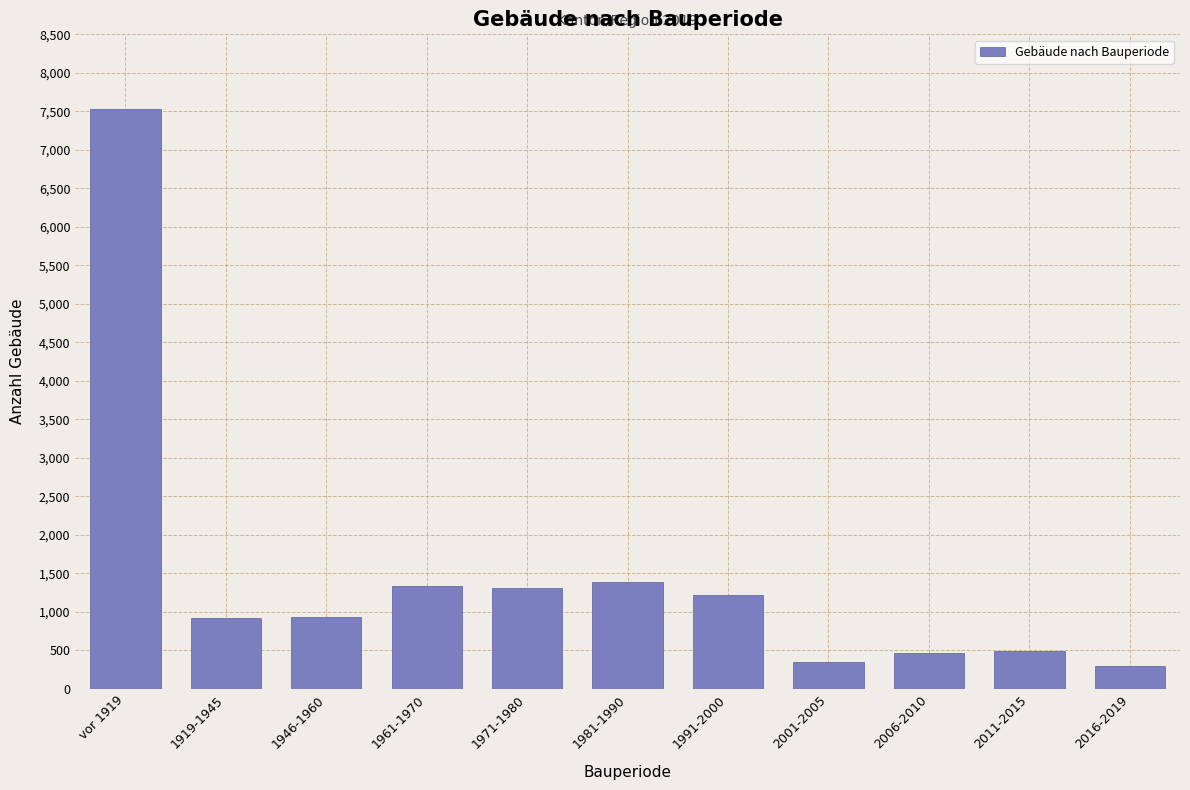

Approximately how many times larger is the value at 2001-2005 compared to 2011-2015?

0.7